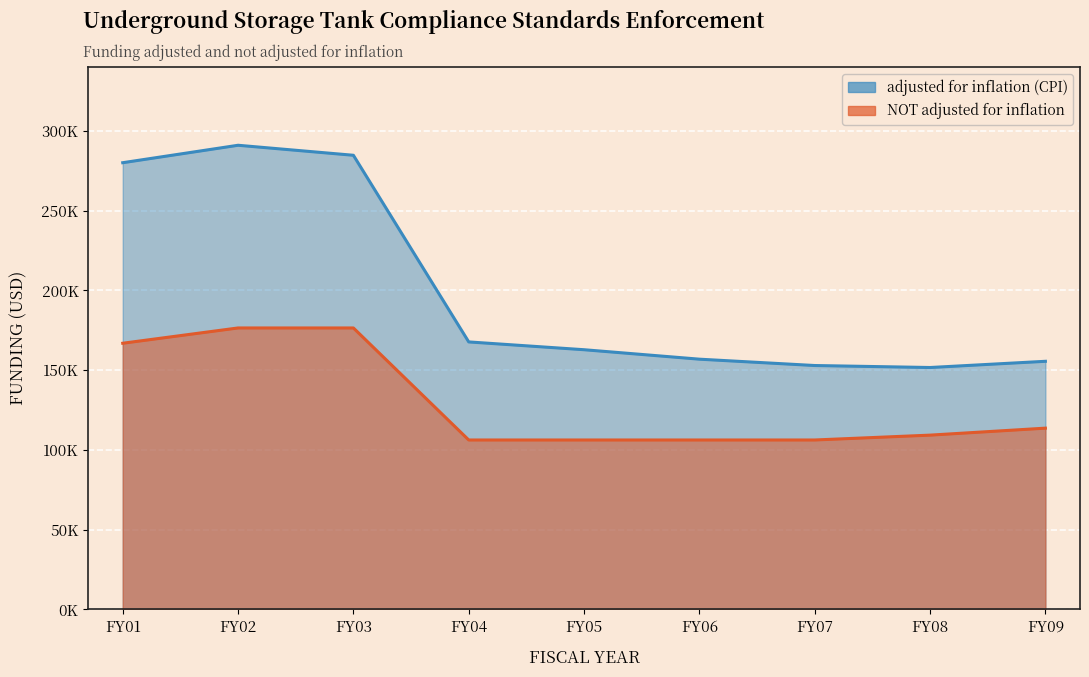

Count the number of data series in this chart.

2